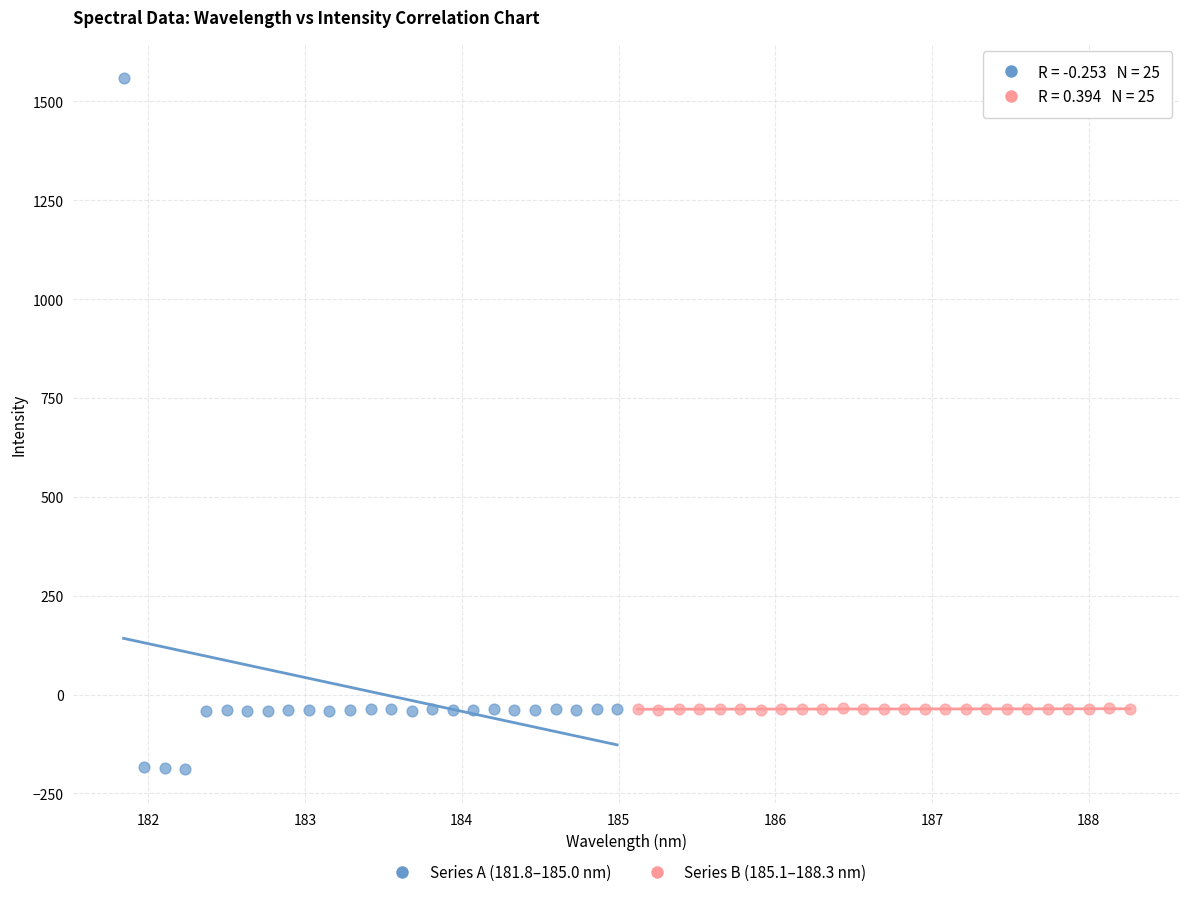

Which series reaches the maximum Y coordinate?

Series A (181.8–185.0 nm)